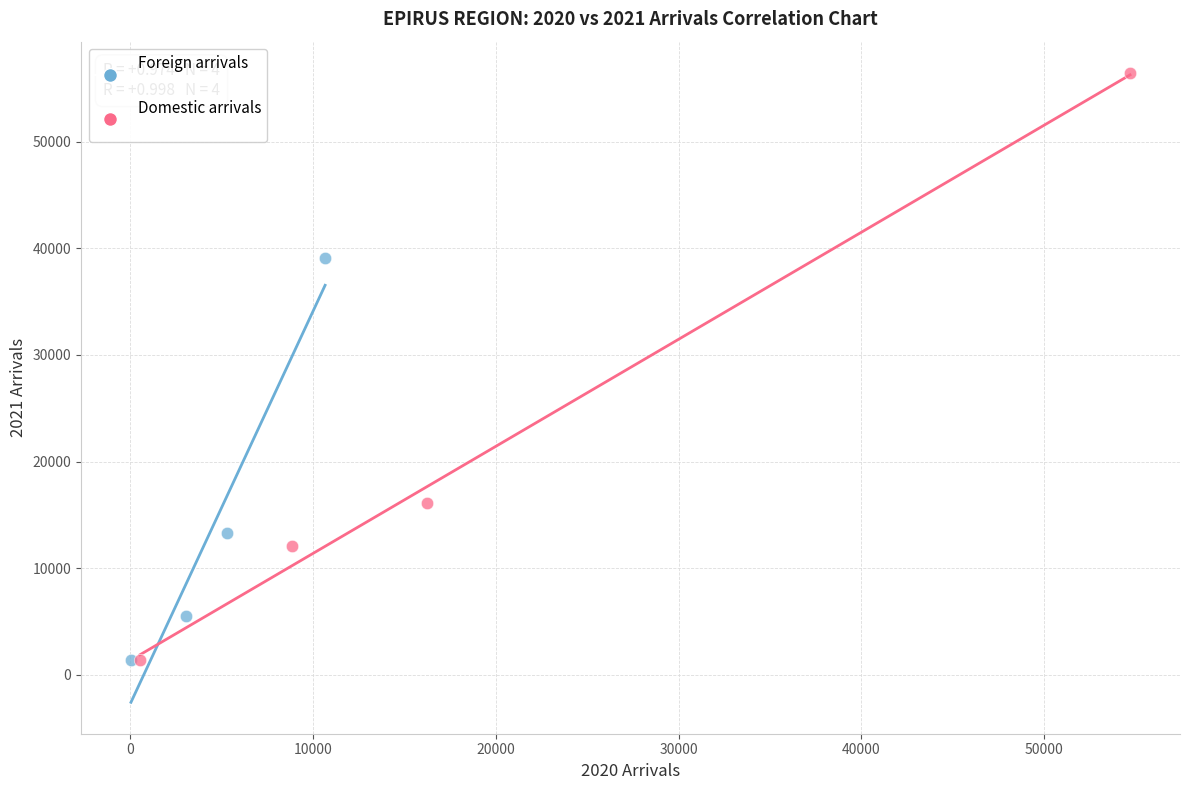

Which series has the widest spread of Y values?

Domestic arrivals